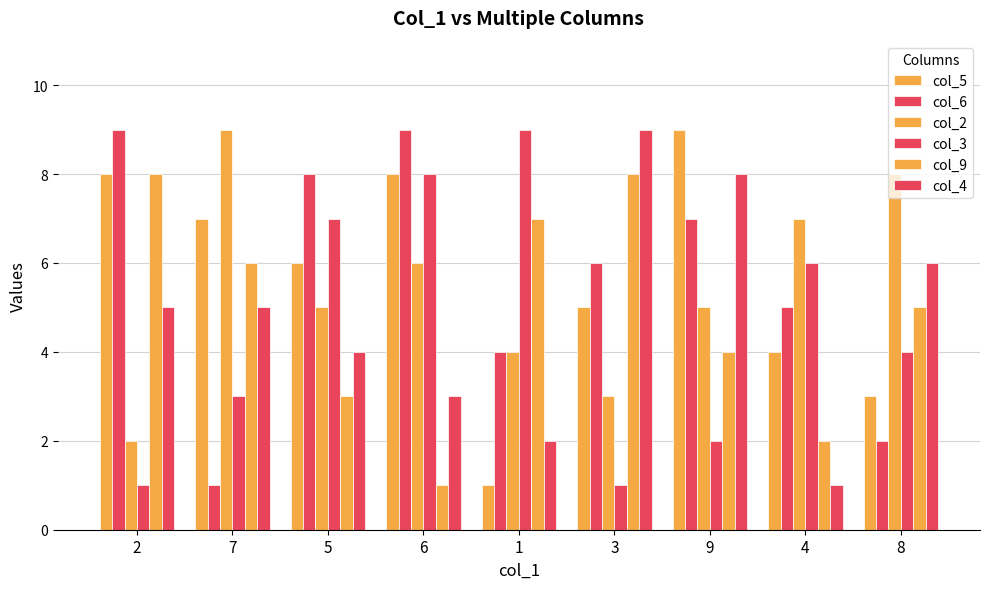

Is it true that col_2 equals 4 at 1?

True